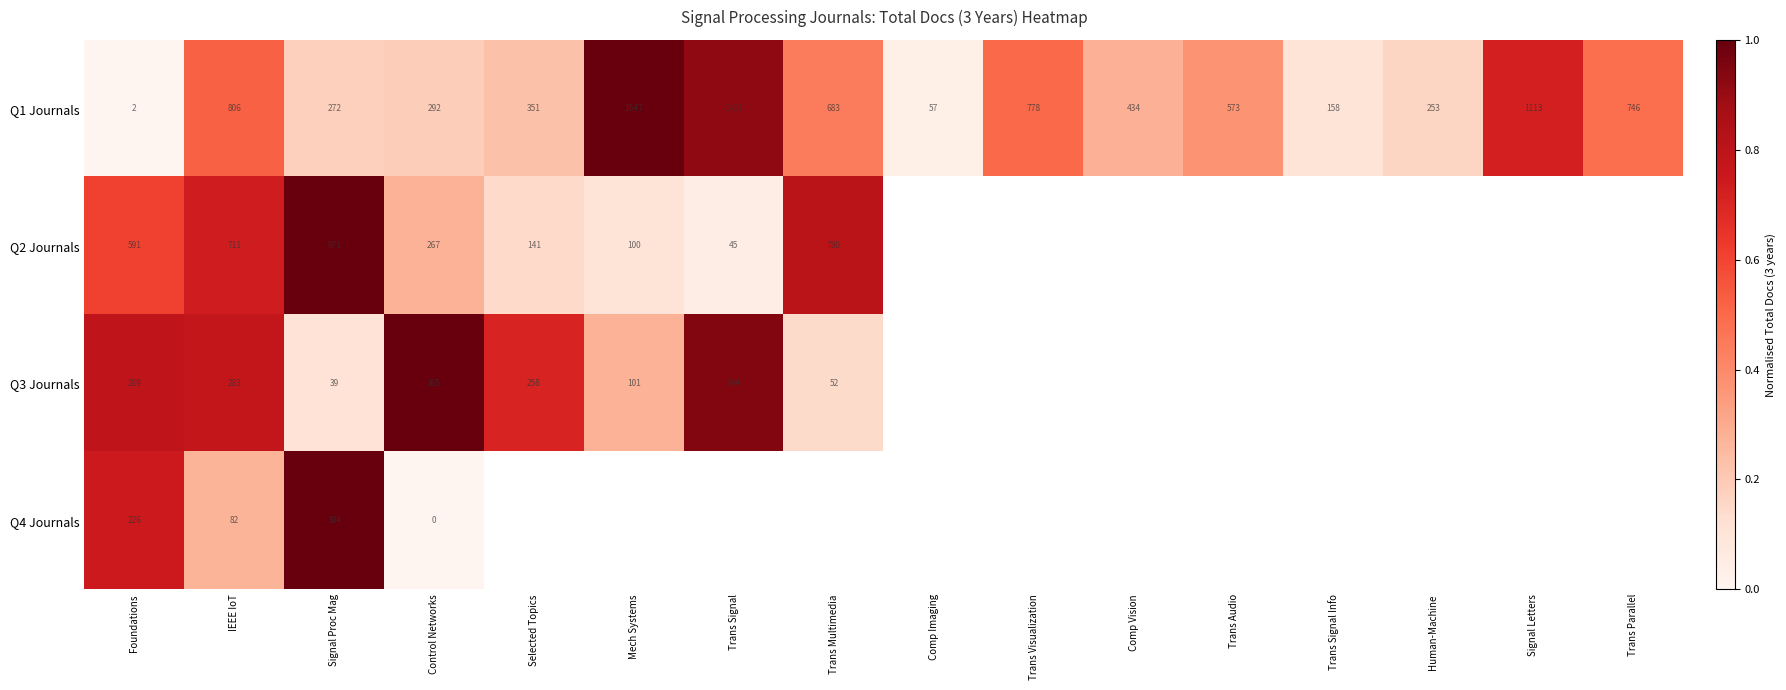

At which label does Q1 Journals first exceed 573?

IEEE IoT